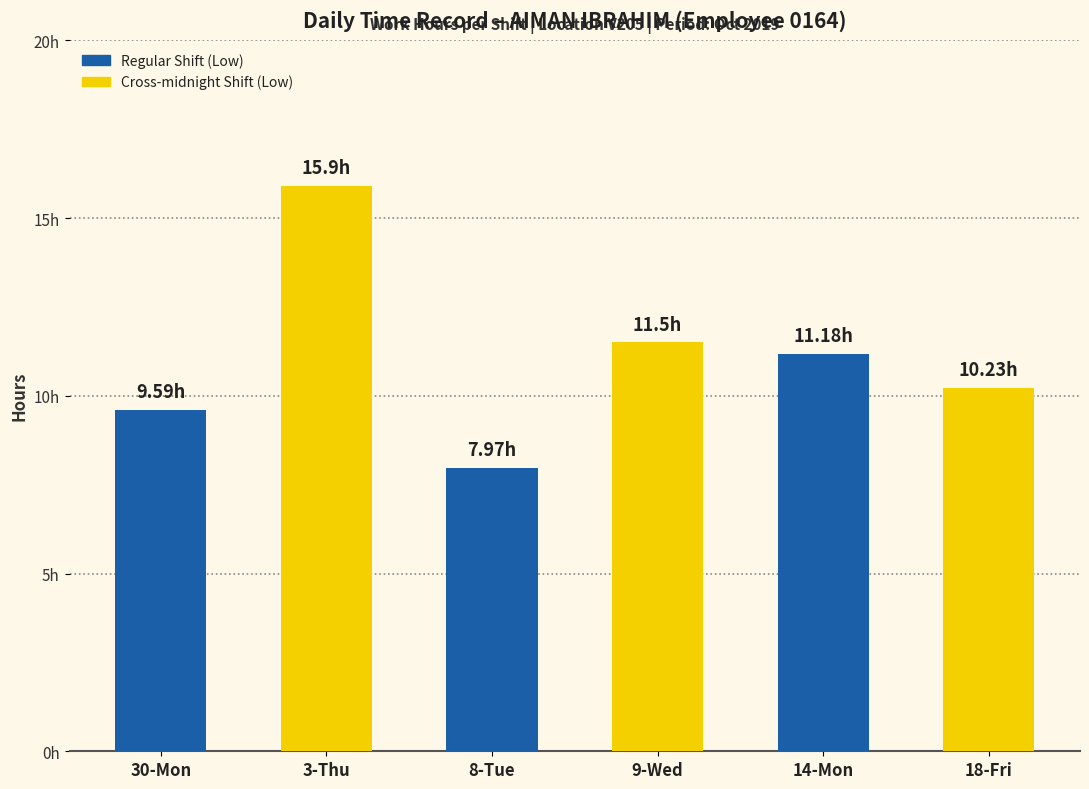

What is the change in value from 14-Mon to 18-Fri?

-0.9